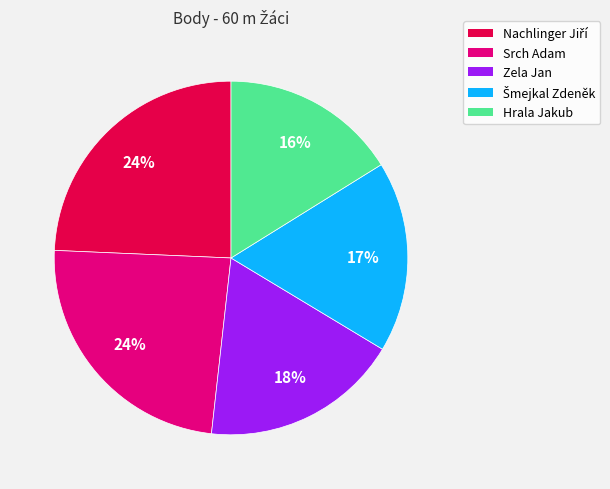

Which slice is the smallest?

Hrala Jakub